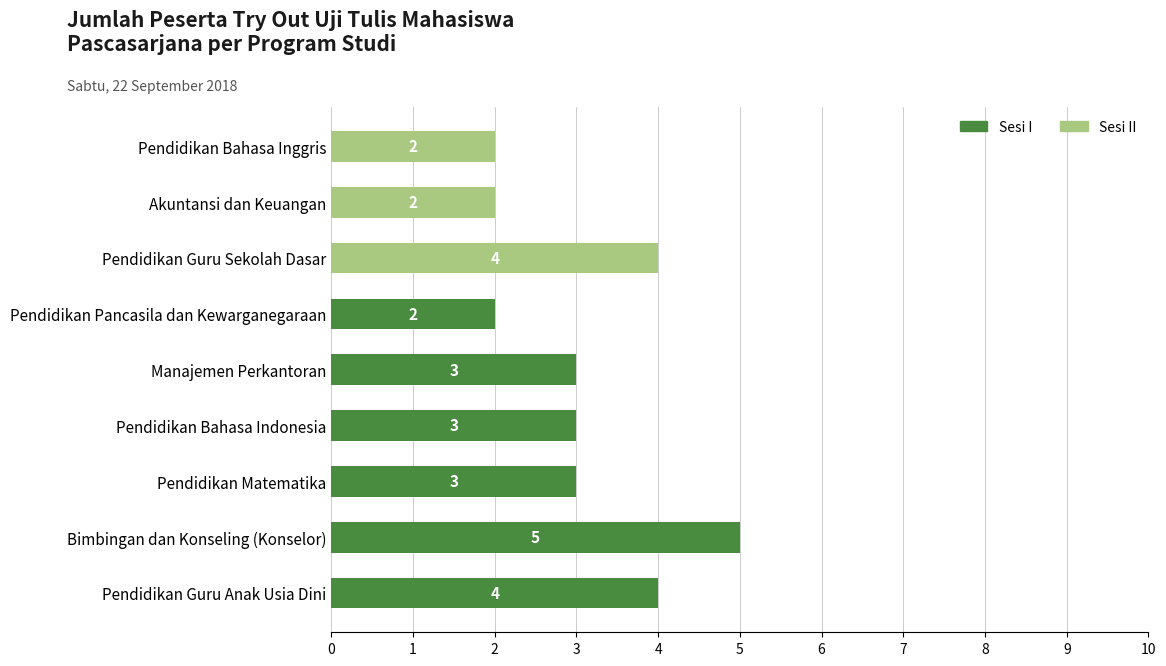

What is the average value of the Sesi I series?

2